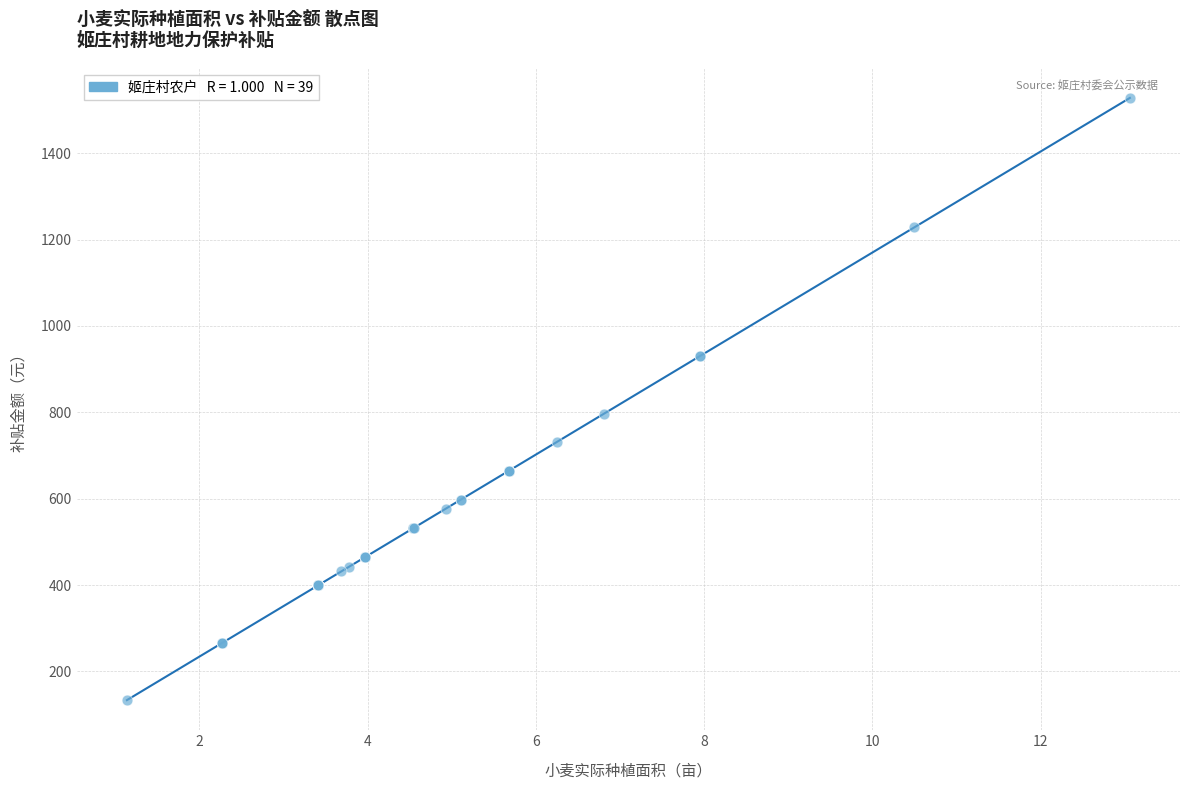

What Y value in the scatter plot is closest to 830?

796.8